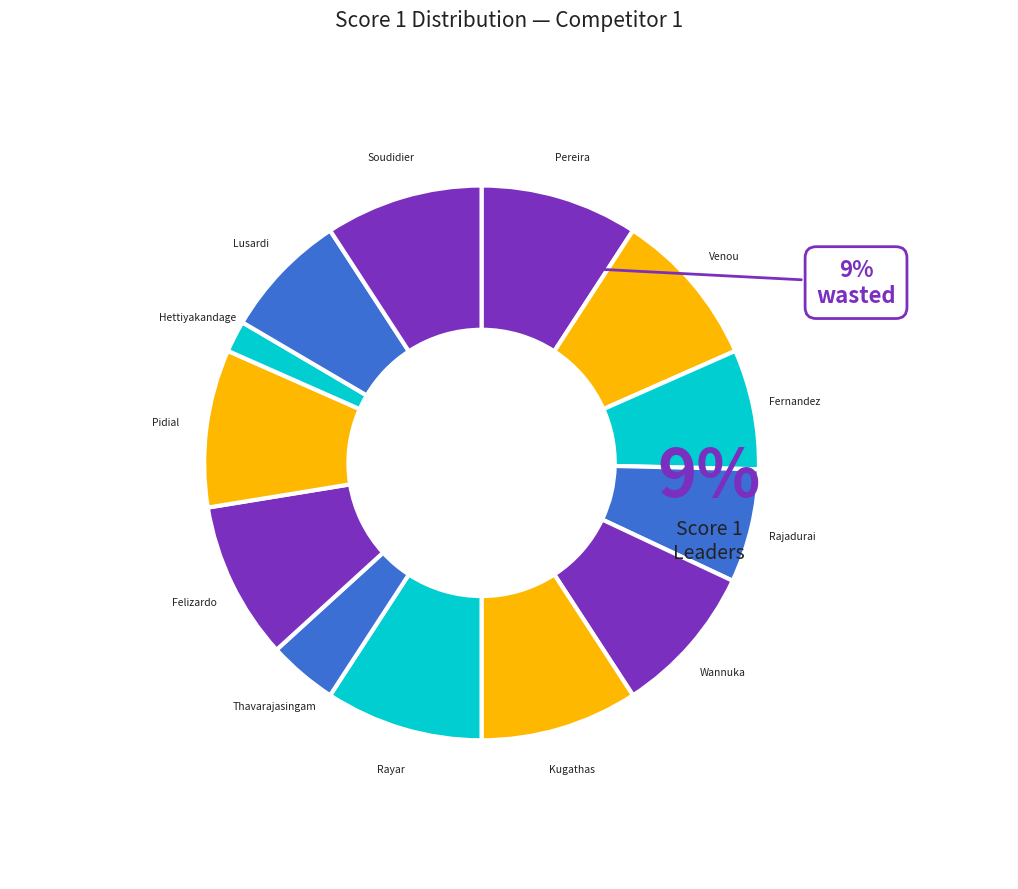

The Rajadurai Alfred slice represents 1% of the pie. True or false?

False